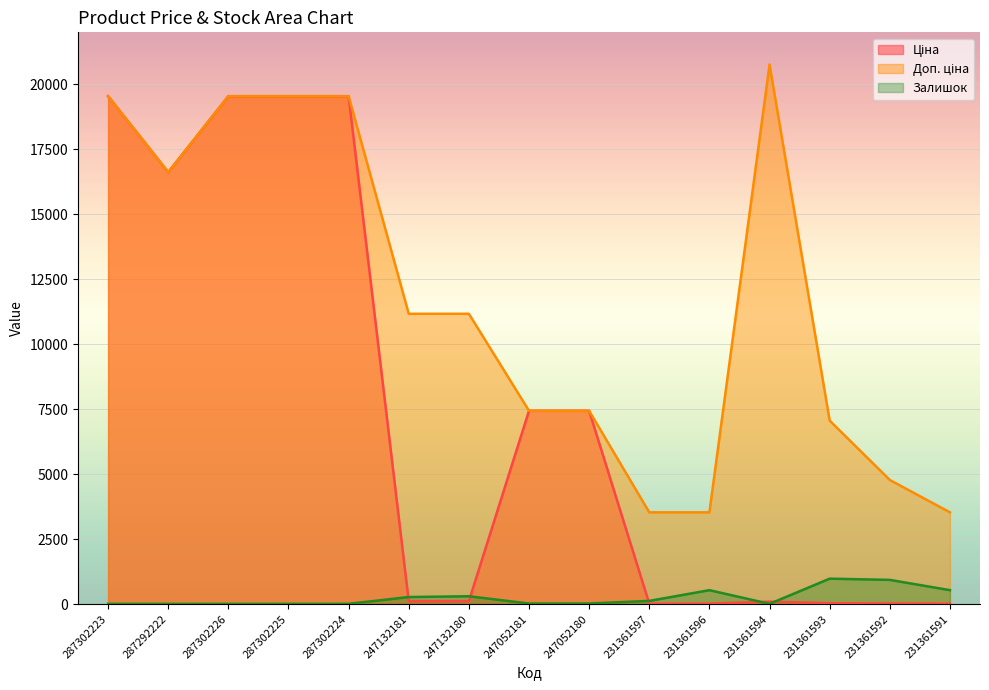

True or false: Ціна and Доп. ціна intersect in this chart.

False